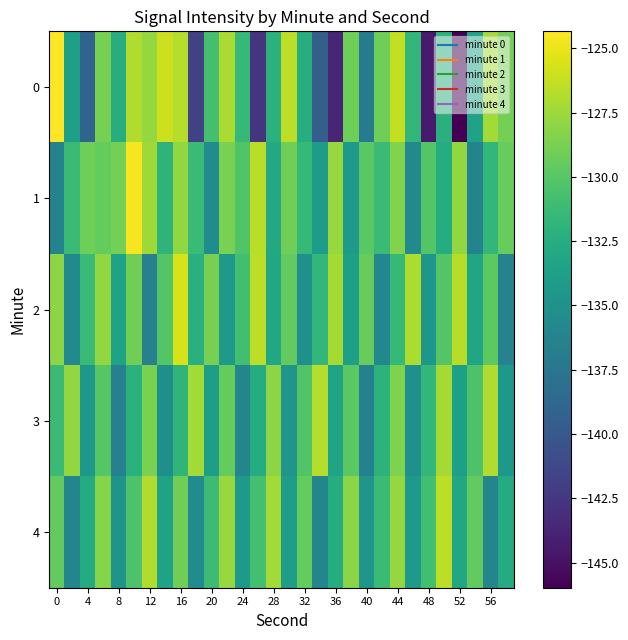

At which category is the sum across all series the highest?

16